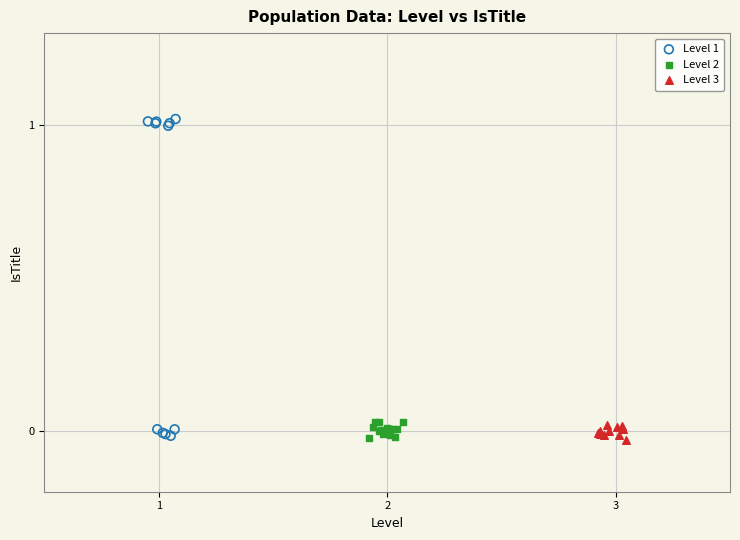

What are all the series names shown in the legend?

Level 1, Level 2, Level 3